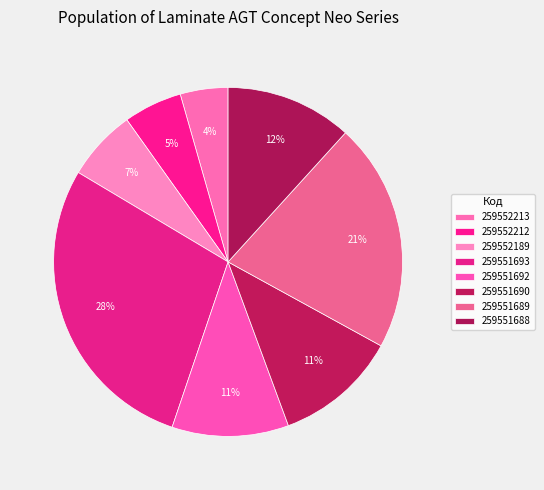

Which has a higher value, 259552213 or 259552189?

259552189